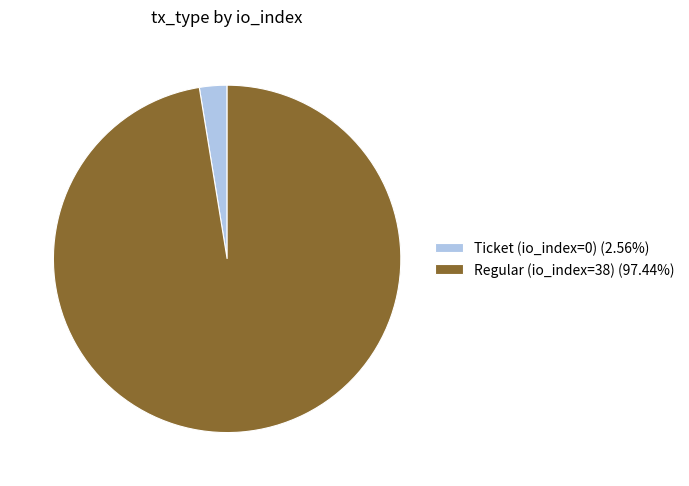

What is the largest slice in the pie chart?

Regular (io_index=38)